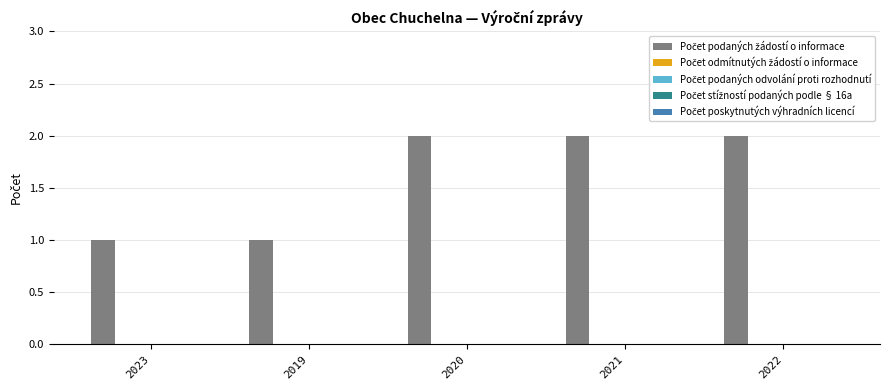

What is the sum of all values?

8